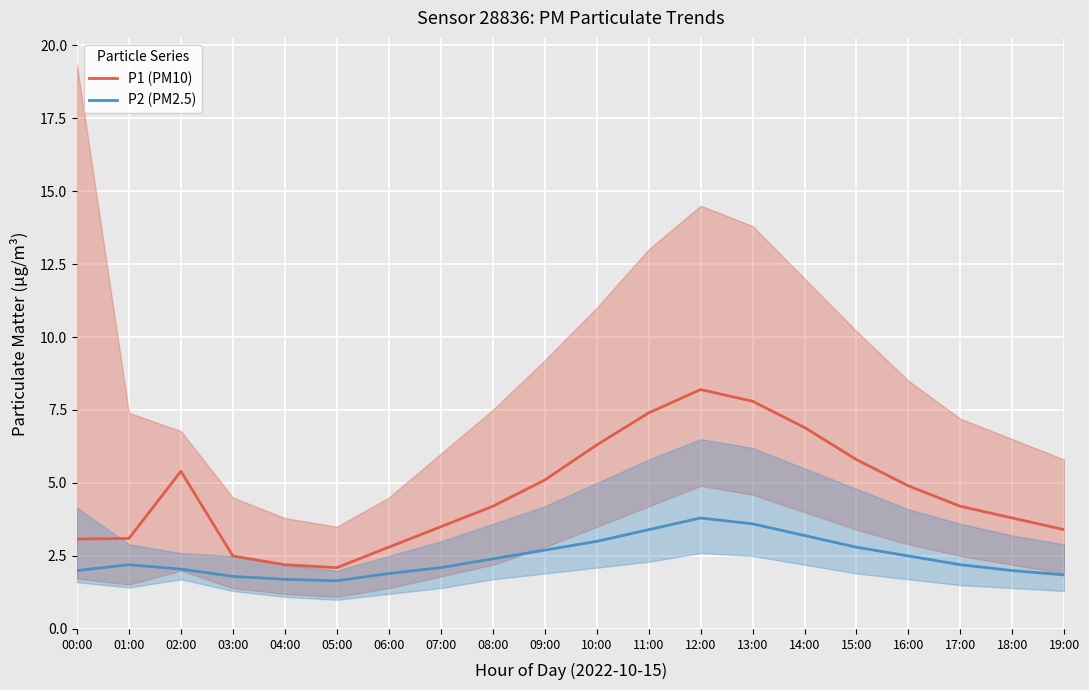

True or false: P1 (PM10) has more than 0 interior local peaks.

True